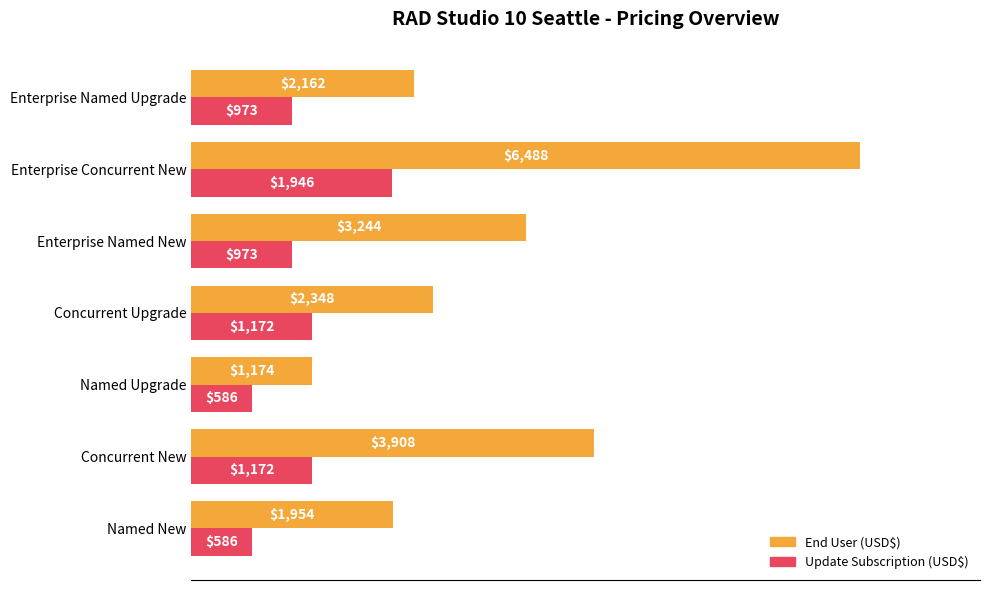

The Update Subscription (USD$) series shows 294 at Named New. True or false?

False